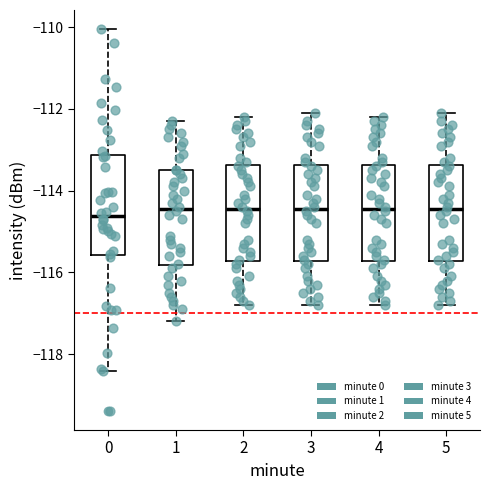

Reading left to right, transcribe this box plot: for each box, give where its median line is, the range the box spans, and where its two whiskers end, as read against the y-axis. The values are not printed on the chart, so give them approximately, as read against the axis.

0: median -114.6, box -115.6 to -113.2, whiskers -118.4 to -110.0
1: median -114.4, box -115.8 to -113.4, whiskers -117.2 to -112.2
2: median -114.4, box -115.8 to -113.4, whiskers -116.8 to -112.2
3: median -114.4, box -115.8 to -113.4, whiskers -116.8 to -112.0
4: median -114.4, box -115.8 to -113.4, whiskers -116.8 to -112.2
5: median -114.4, box -115.8 to -113.4, whiskers -116.8 to -112.0